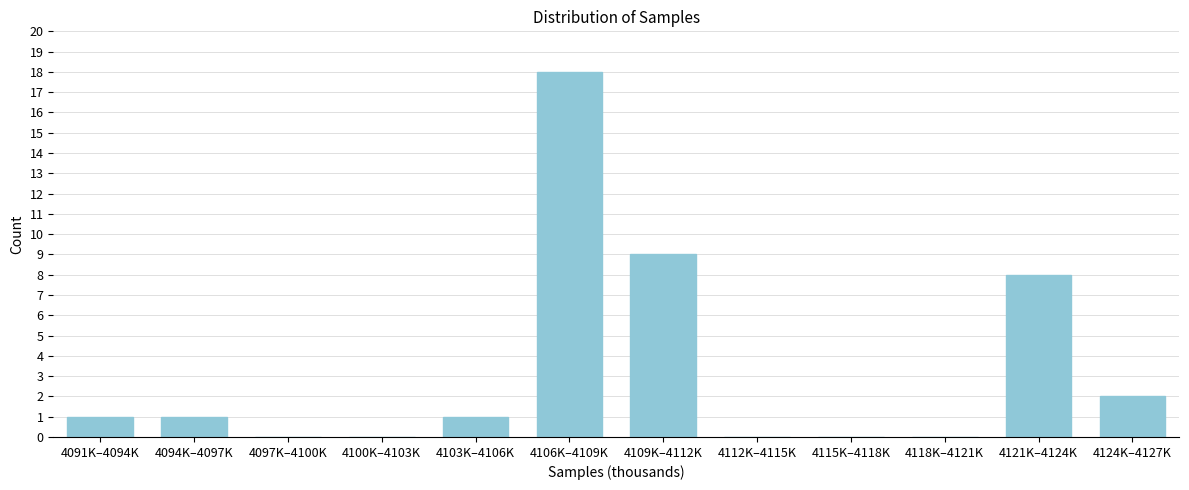

Reading left to right, extract all data points from this chart.

4091K–4094K=1	4094K–4097K=1	4097K–4100K=0	4100K–4103K=0	4103K–4106K=1	4106K–4109K=18	4109K–4112K=9	4112K–4115K=0	4115K–4118K=0	4118K–4121K=0	4121K–4124K=8	4124K–4127K=2